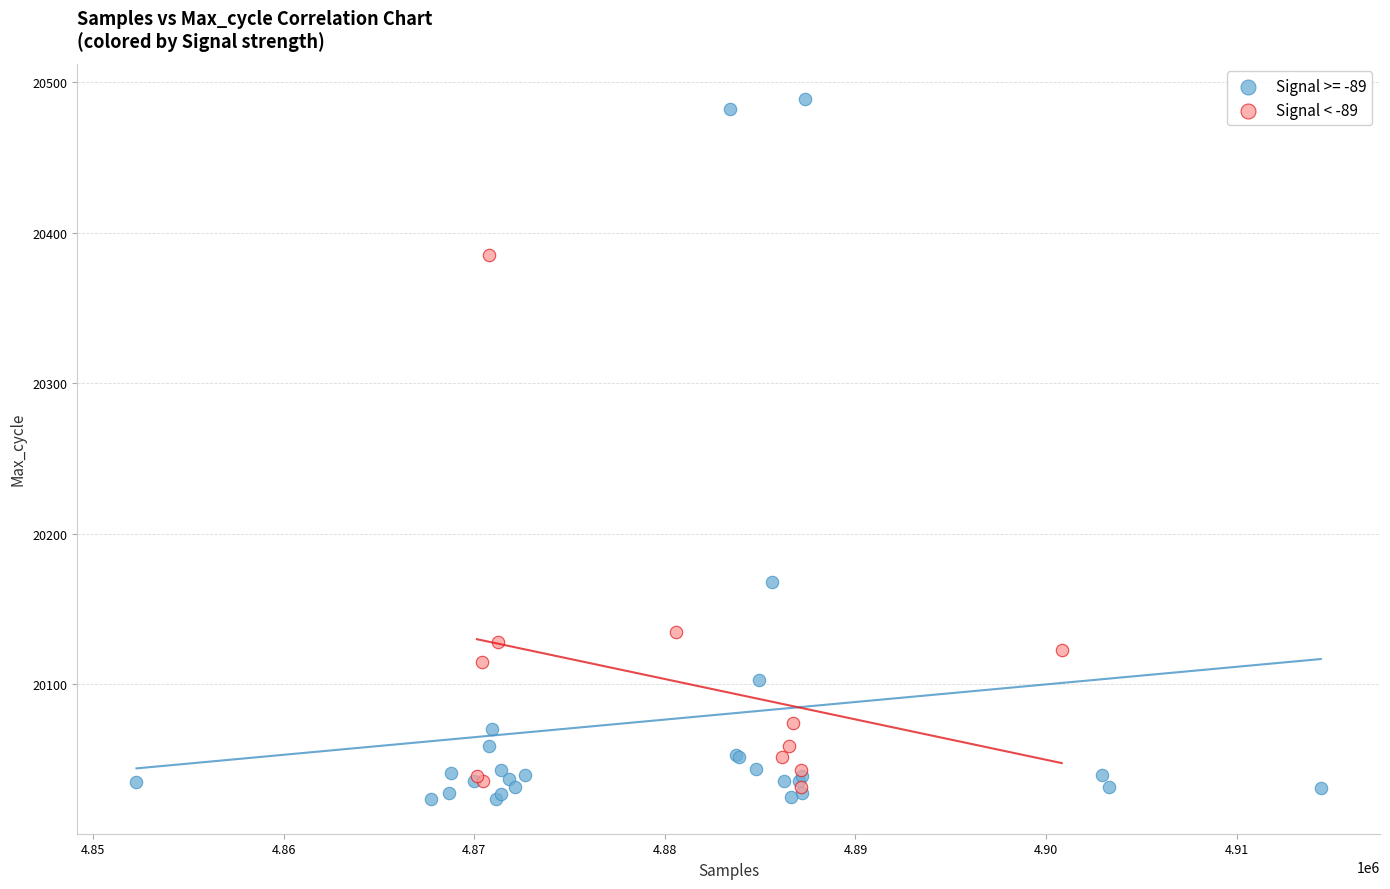

Which series reaches the maximum Y coordinate?

Signal >= -89